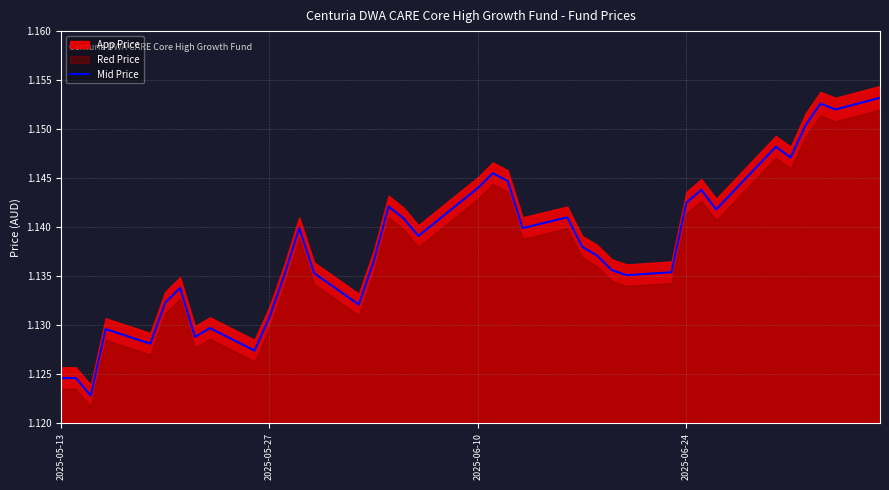

The value of Mid Price at 2025-06-24 is 1.8. True or false?

False